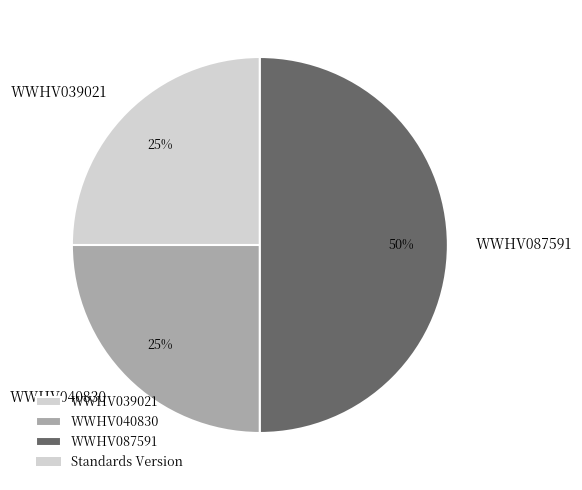

How many slices are in this pie chart?

3